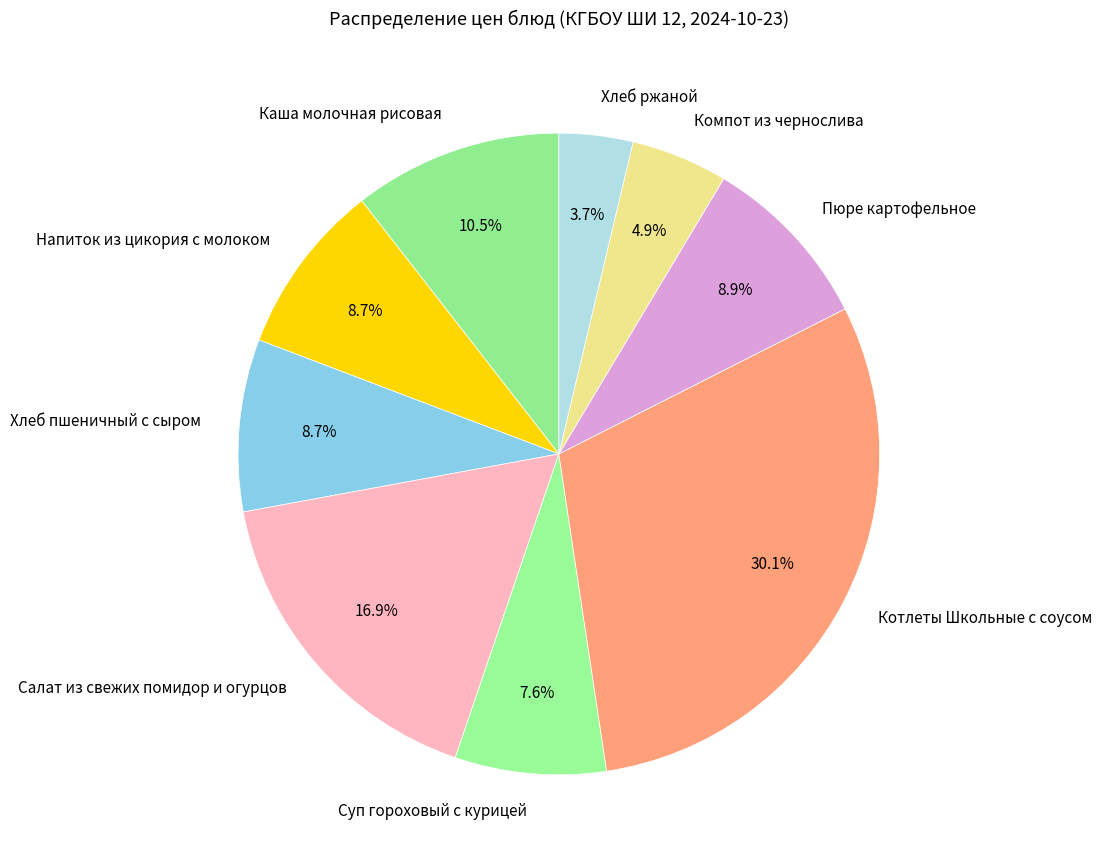

Count the number of slices in the pie.

9